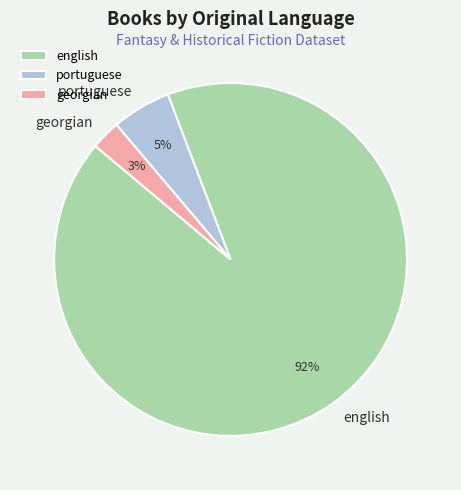

Count the number of slices in the pie.

3